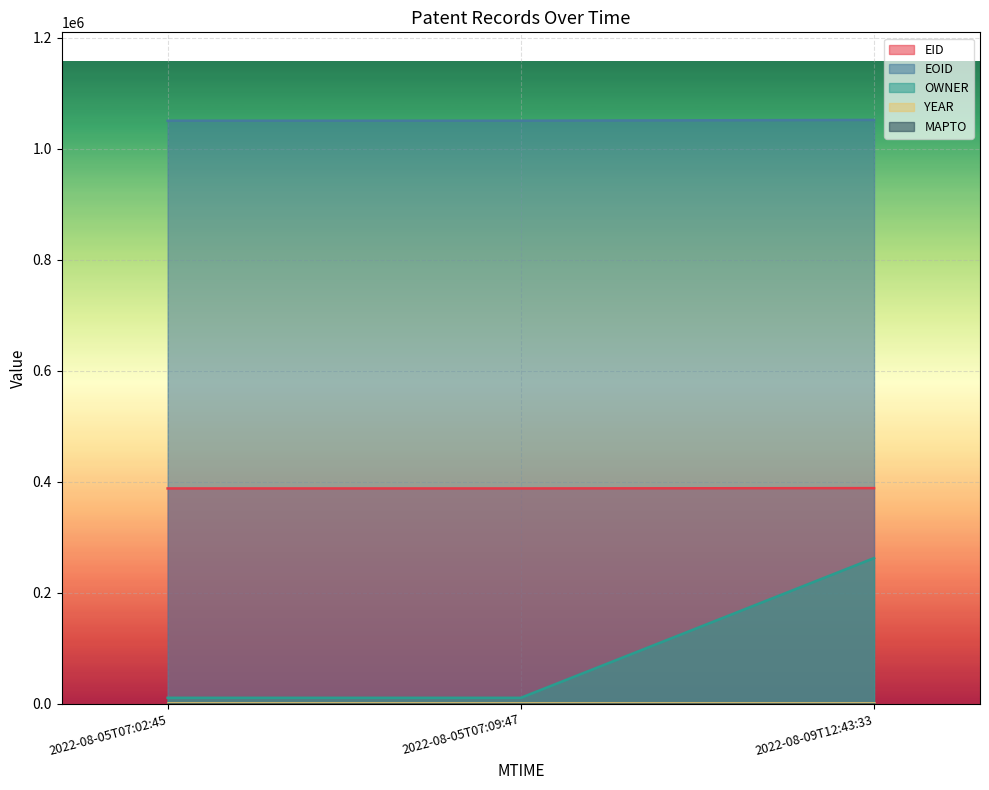

At how many categories does at least one series exceed 124587?

3